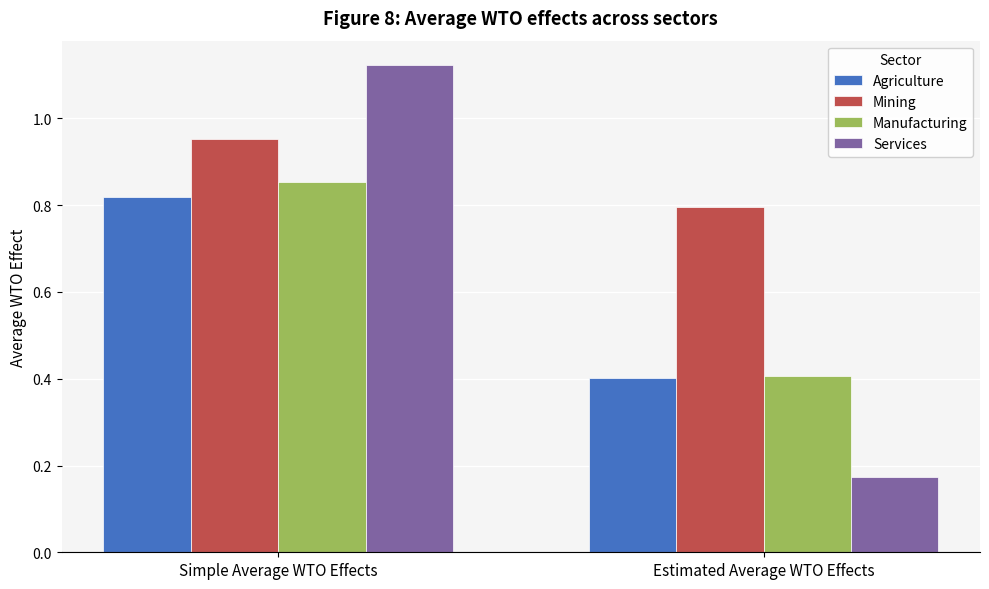

What is the spread (max minus min) of values at Estimated Average WTO Effects?

0.6